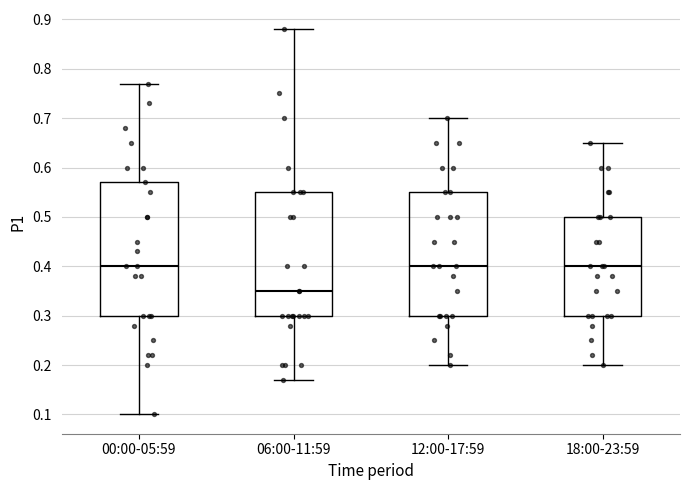

Reading left to right, transcribe this box plot: for each box, give where its median line is, the range the box spans, and where its two whiskers end, as read against the y-axis. The values are not printed on the chart, so give them approximately, as read against the axis.

00:00-05:59: median 0.40, box 0.30 to 0.57, whiskers 0.10 to 0.77
06:00-11:59: median 0.35, box 0.30 to 0.55, whiskers 0.17 to 0.88
12:00-17:59: median 0.40, box 0.30 to 0.55, whiskers 0.20 to 0.70
18:00-23:59: median 0.40, box 0.30 to 0.50, whiskers 0.20 to 0.65